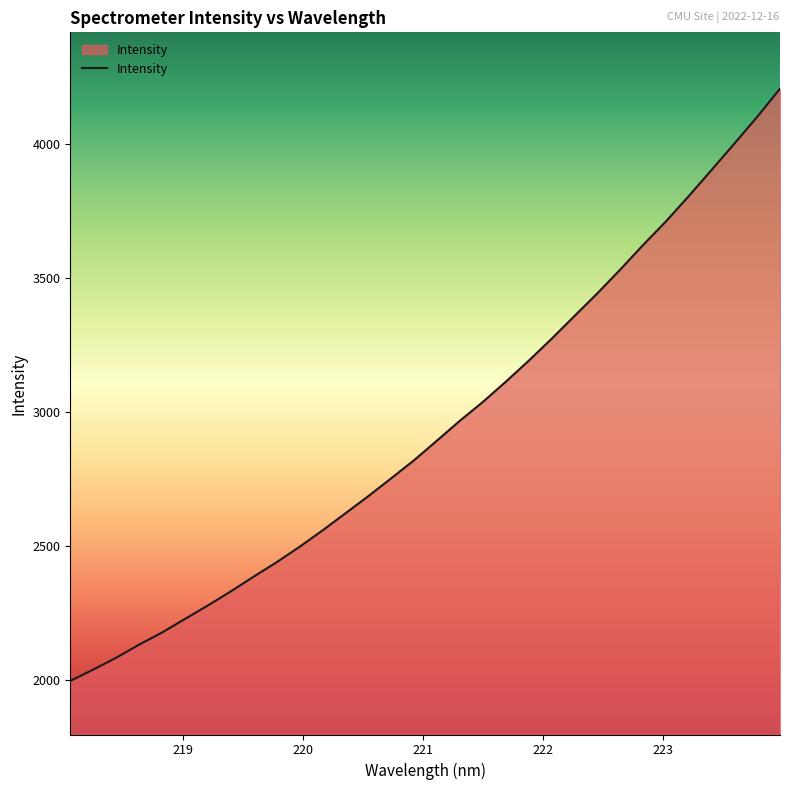

What is the maximum value shown in the chart?

4205.4